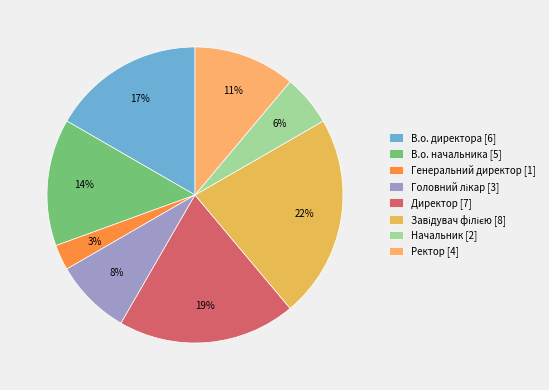

What is the ratio of the value at В.о. директора to the value at Завідувач філією?

0.8